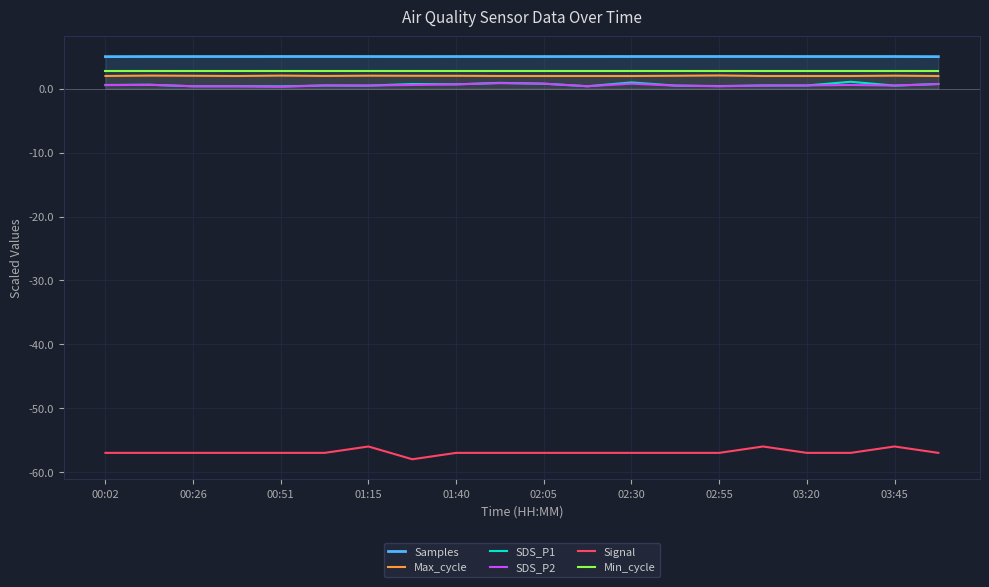

Which series has the largest total across all categories?

Samples